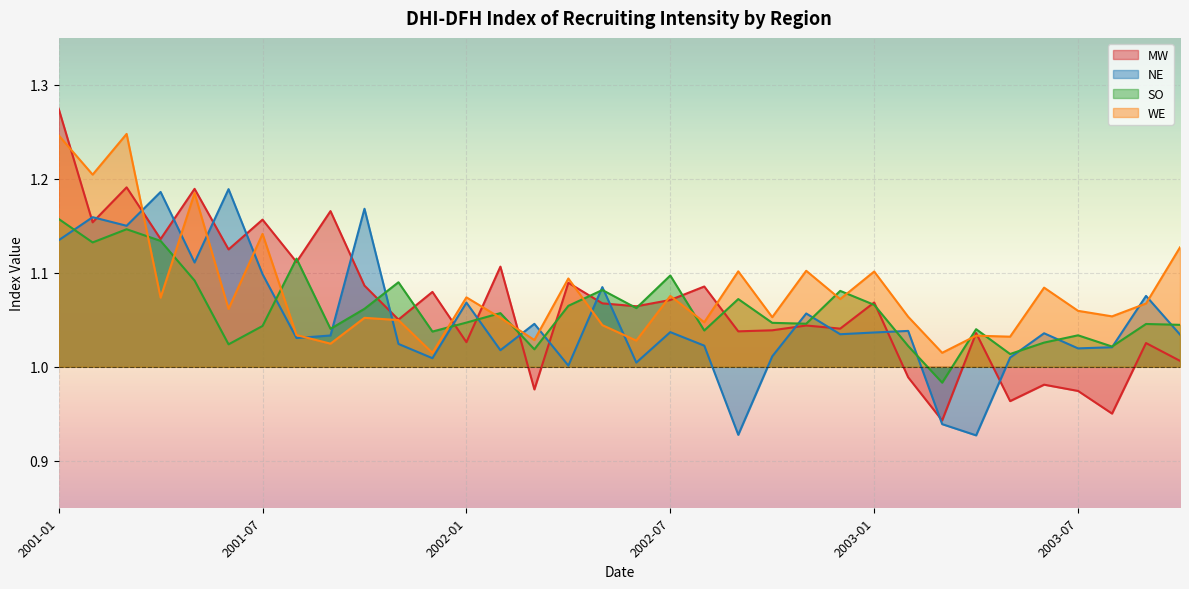

The SO series shows 0.5 at 2002-11. True or false?

False